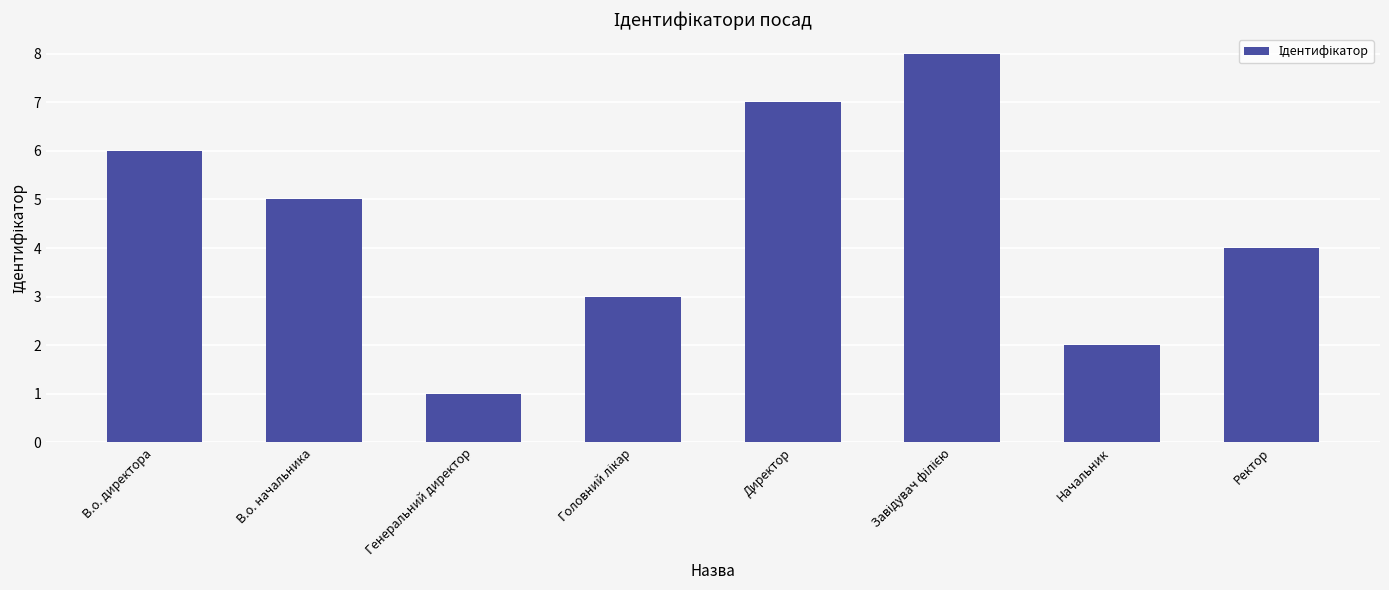

Between Генеральний директор and Начальник, which is larger?

Начальник